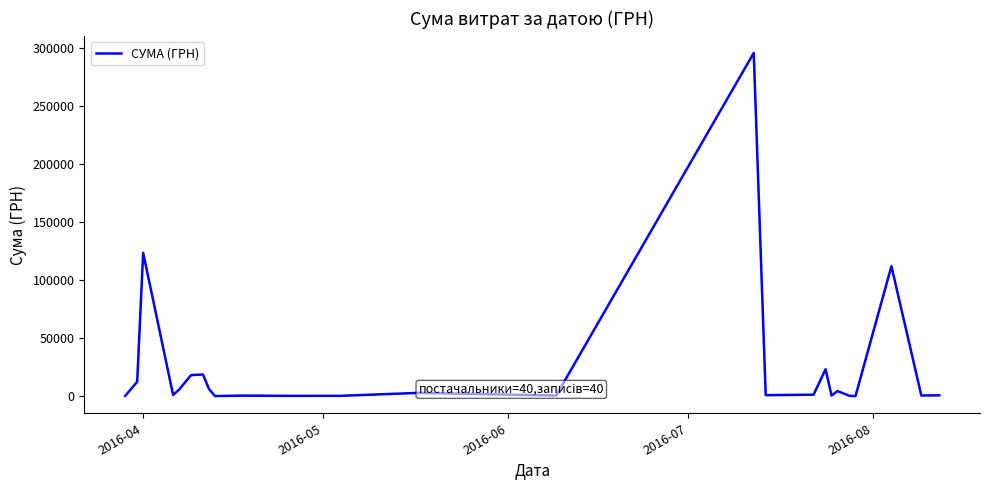

Count the number of categories in the chart.

25